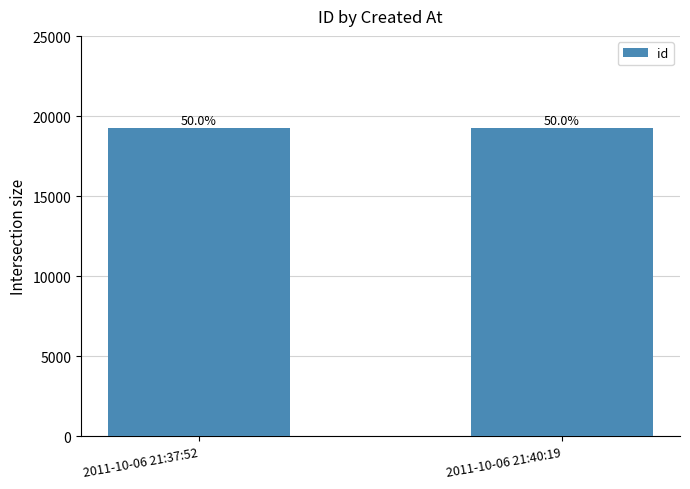

Are the bars horizontal?

No